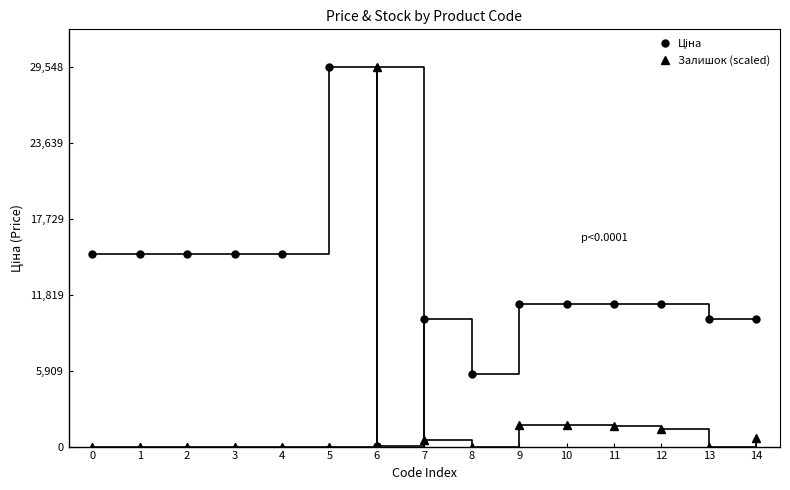

How many distinct data groups are displayed?

2